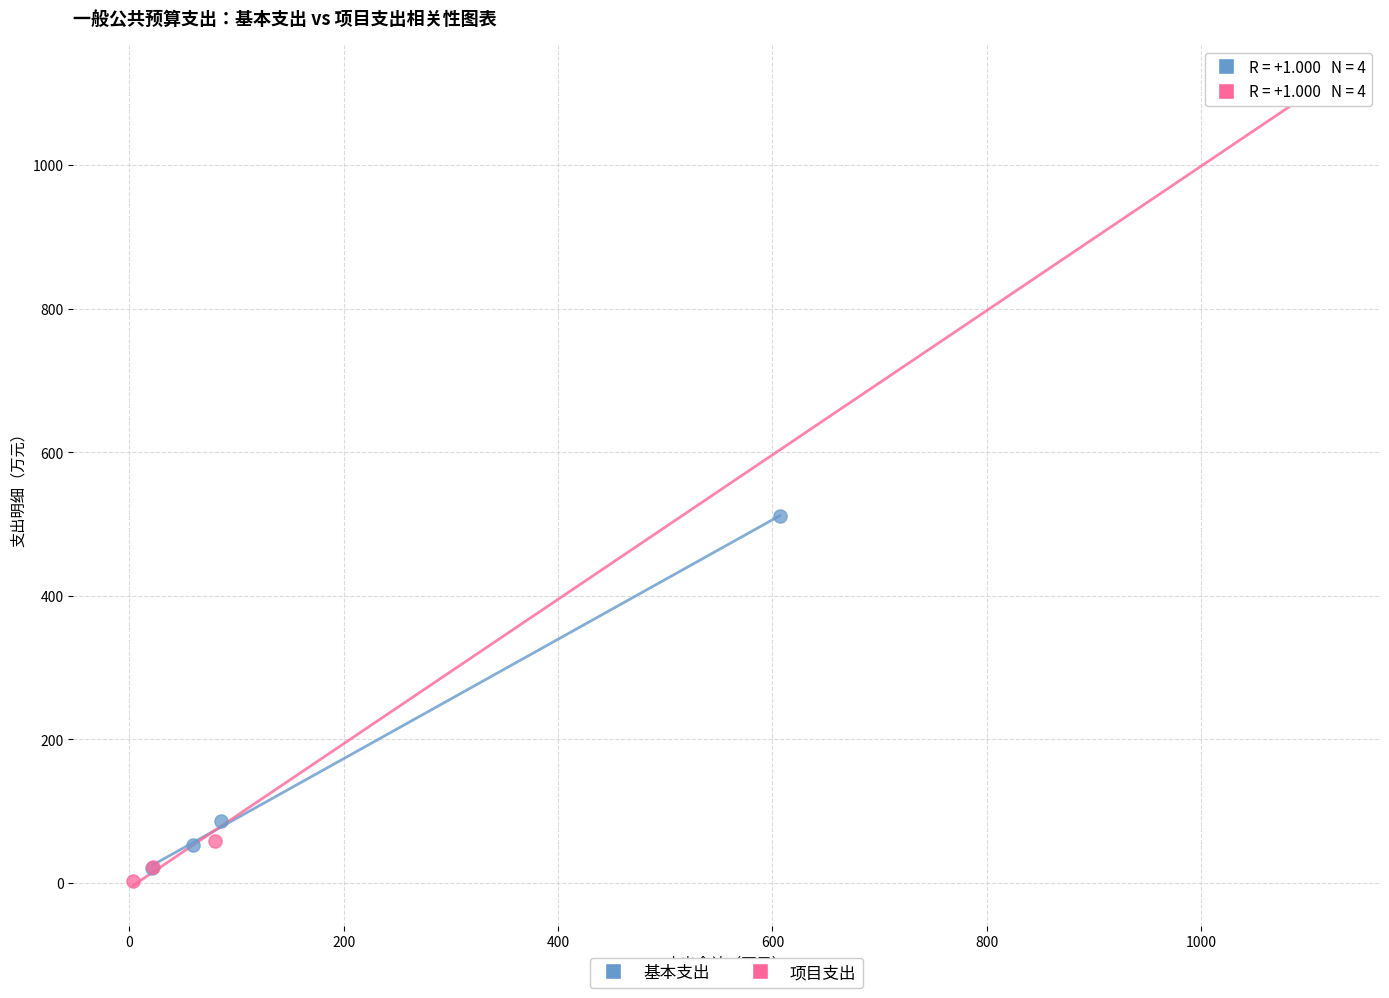

Which series reaches the maximum Y coordinate?

项目支出